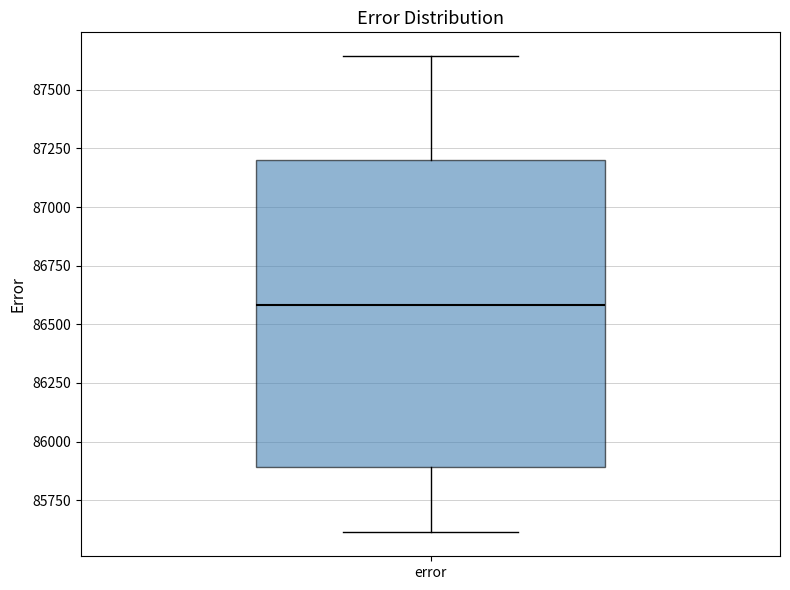

Where is the upper edge of the box for error on the y-axis? The values are not printed on the chart, so give them approximately, as read against the axis.

87200